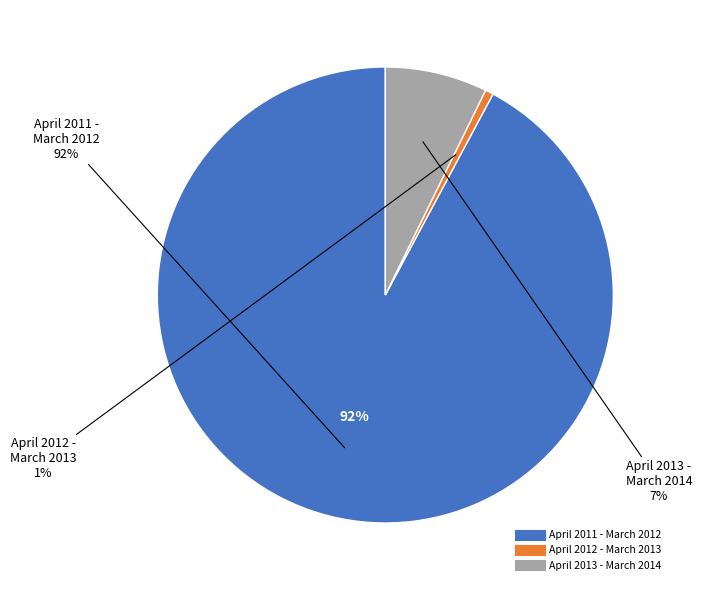

How many segments does this pie chart have?

3